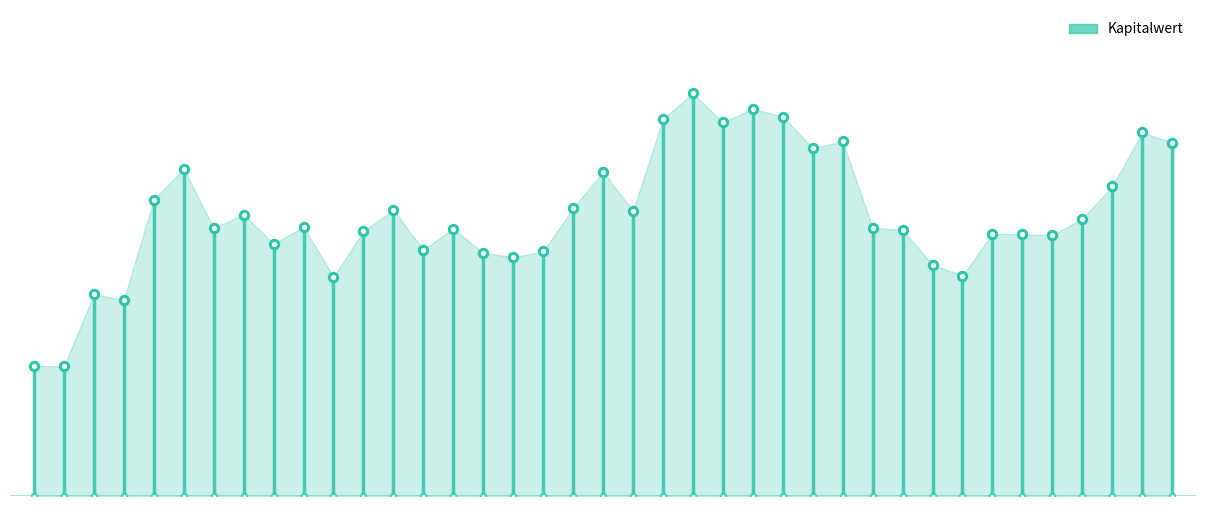

At which label does the data first exceed 16?

2025-03-03